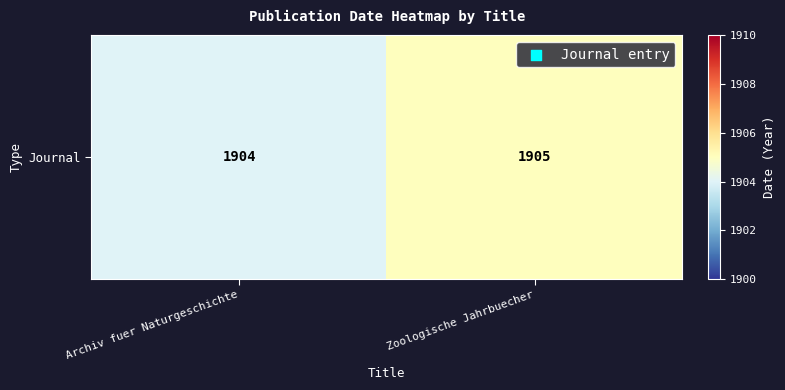

What is the greatest value displayed?

1905